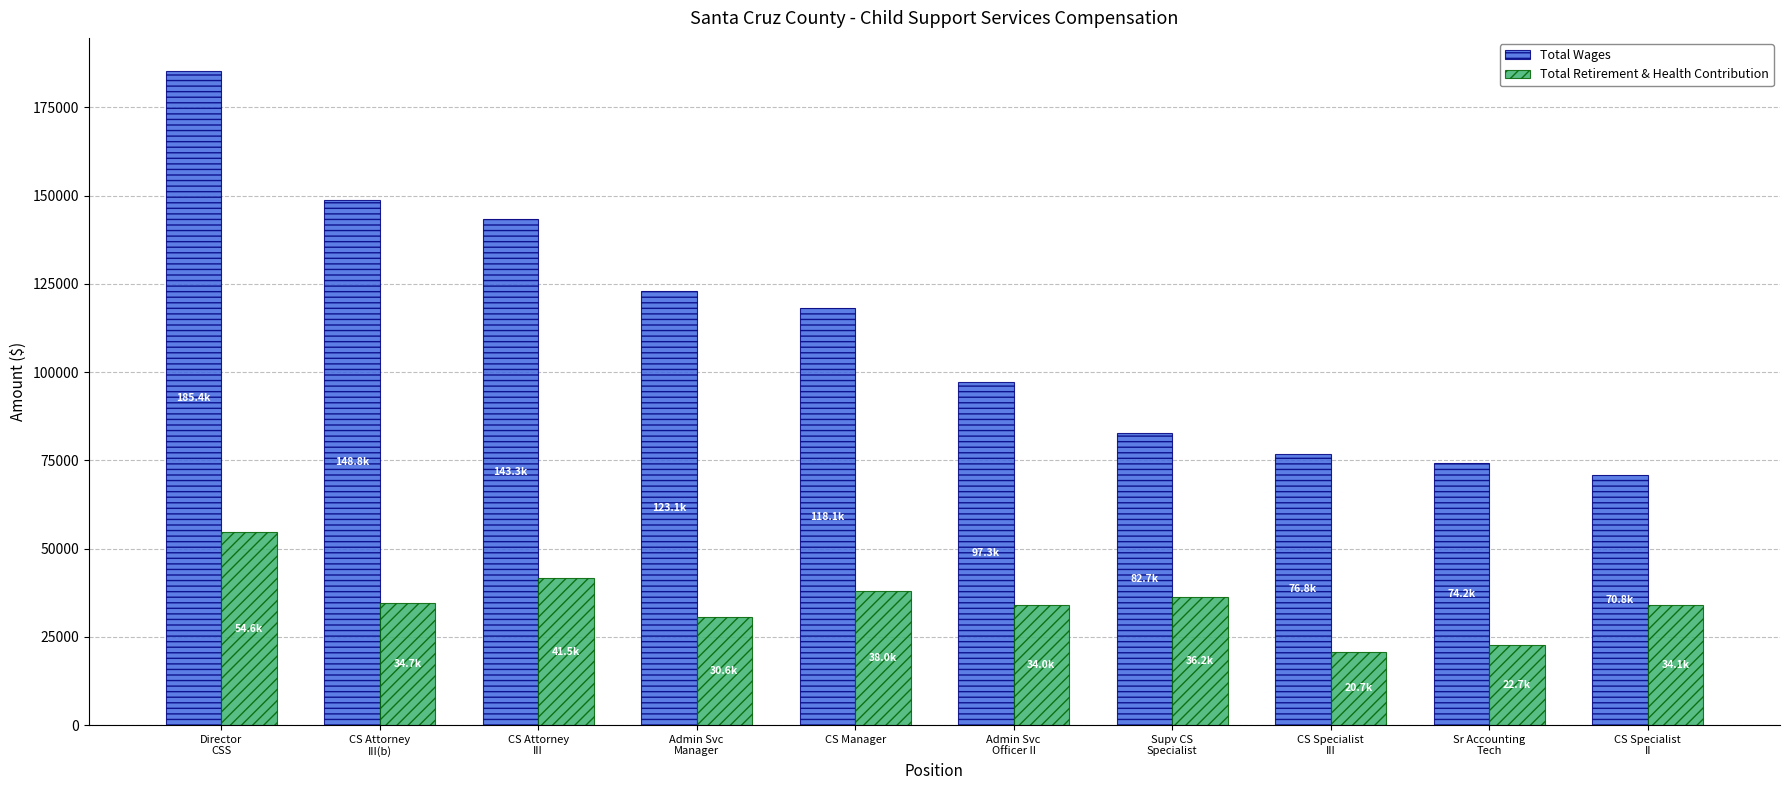

Rank the series by their average value, from lowest to highest.

Total Retirement & Health Contribution, Total Wages